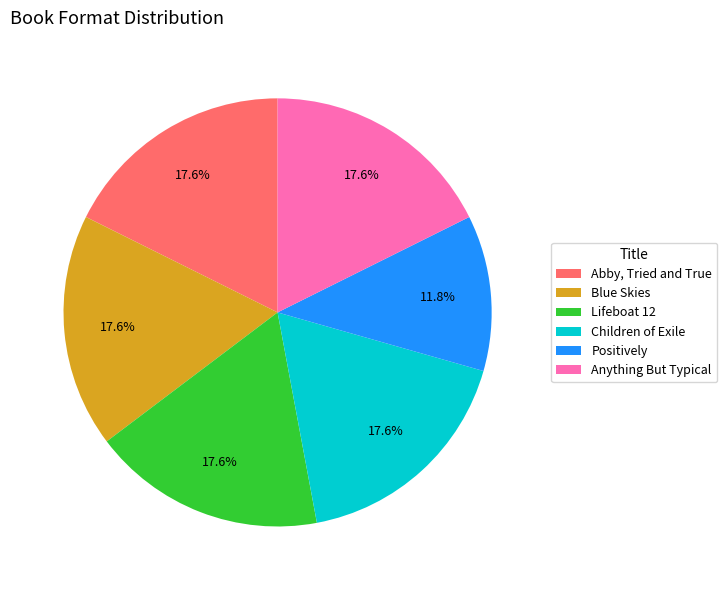

To the nearest percent, what percentage of the pie is Blue Skies?

18%